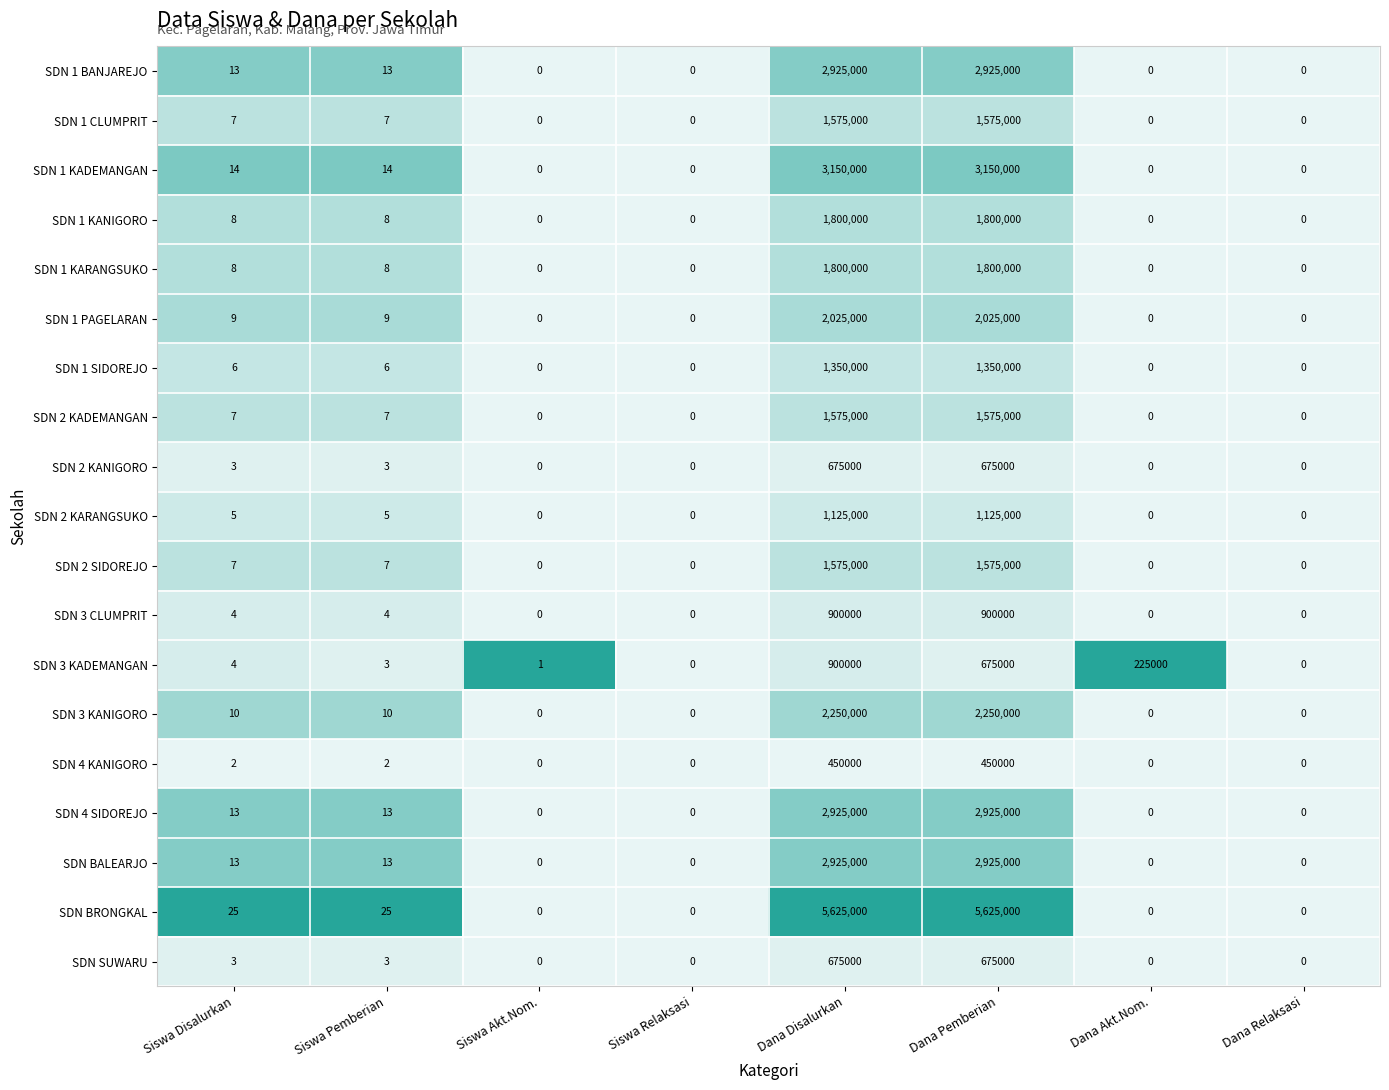

What is the difference between the maximum and minimum values in the SDN 2 SIDOREJO series?

1575000